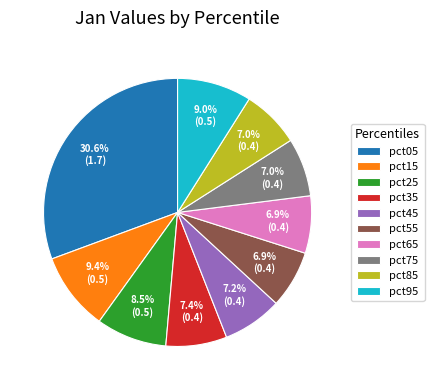

Which category has the biggest portion of the pie?

pct05